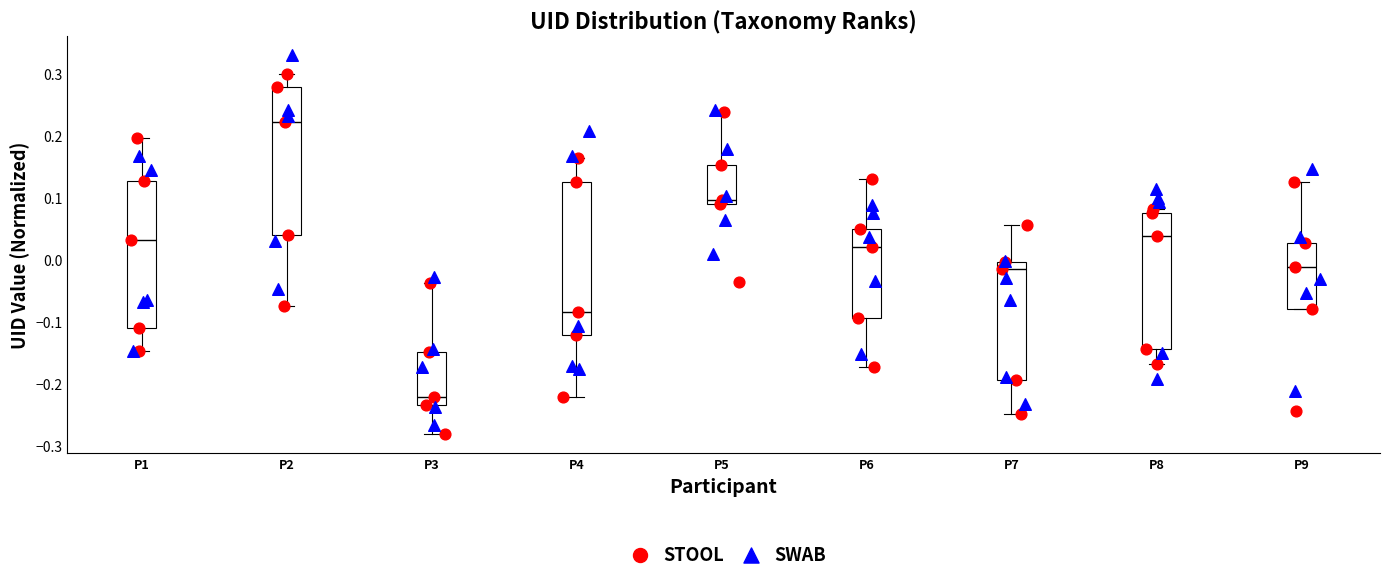

Where does the median line of the box for P9 sit on the y-axis? The values are not printed on the chart, so give them approximately, as read against the axis.

-0.01